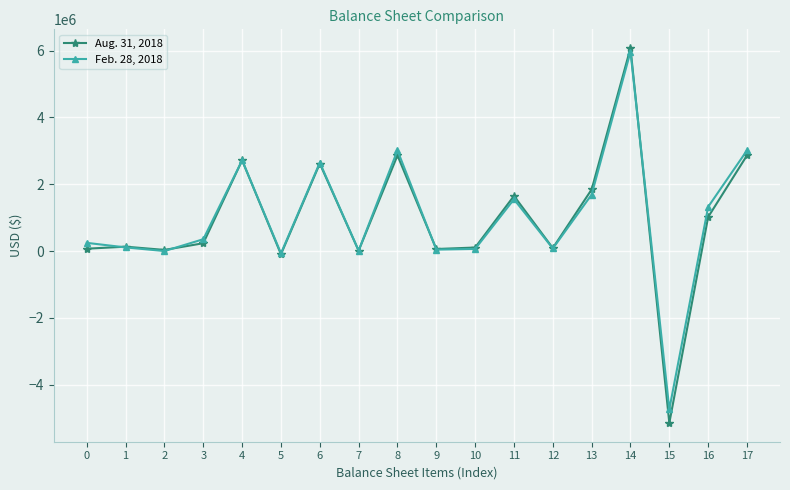

Which category has the highest value in the Feb. 28, 2018 series?

14